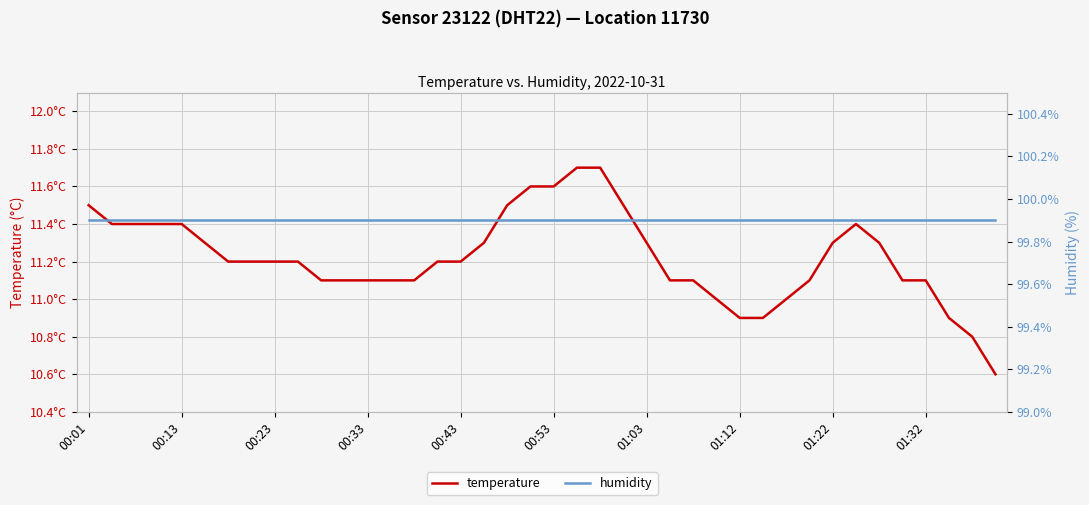

What is the difference between the highest and lowest values at 33?

88.5